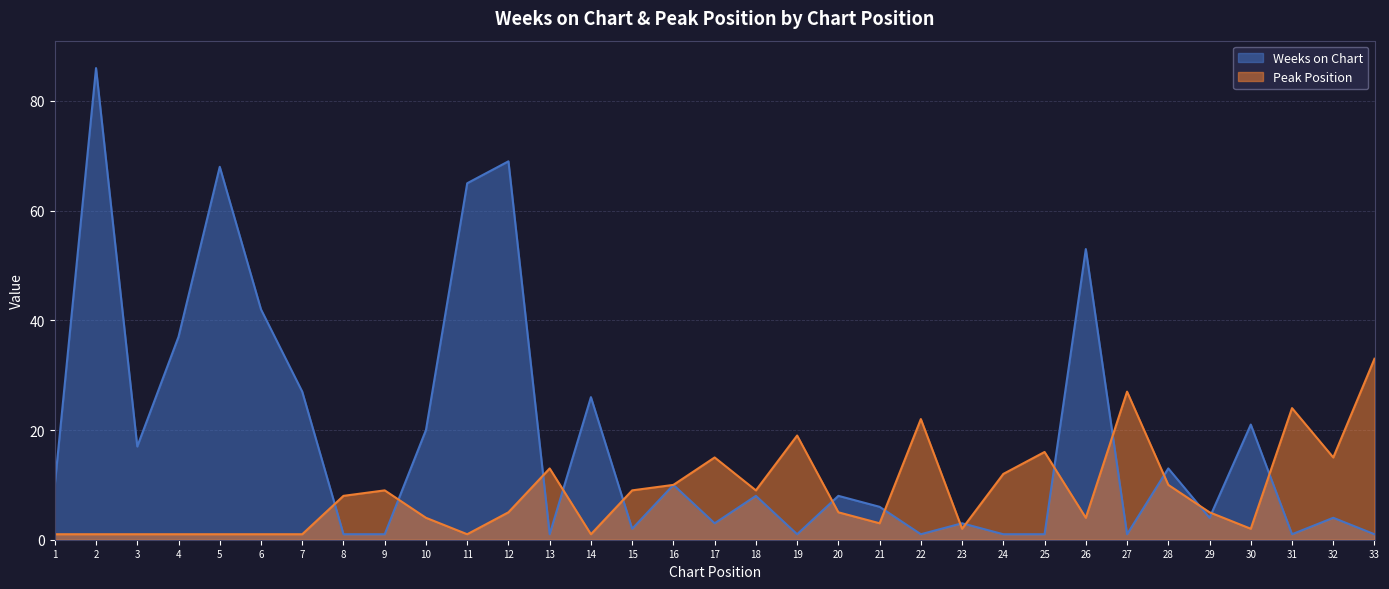

Rank the series at 25 from highest to lowest value.

Peak Position, Weeks on Chart